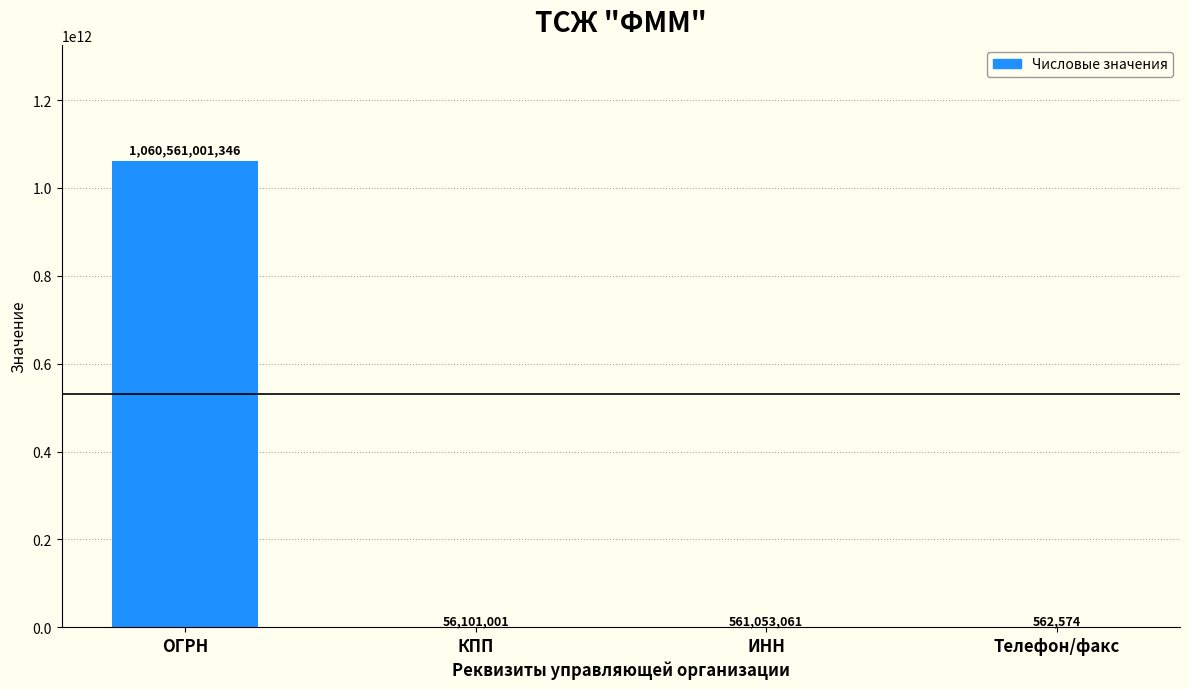

Reading right to left, extract all data points from this chart.

562574	561053061	56101001	1060561001346